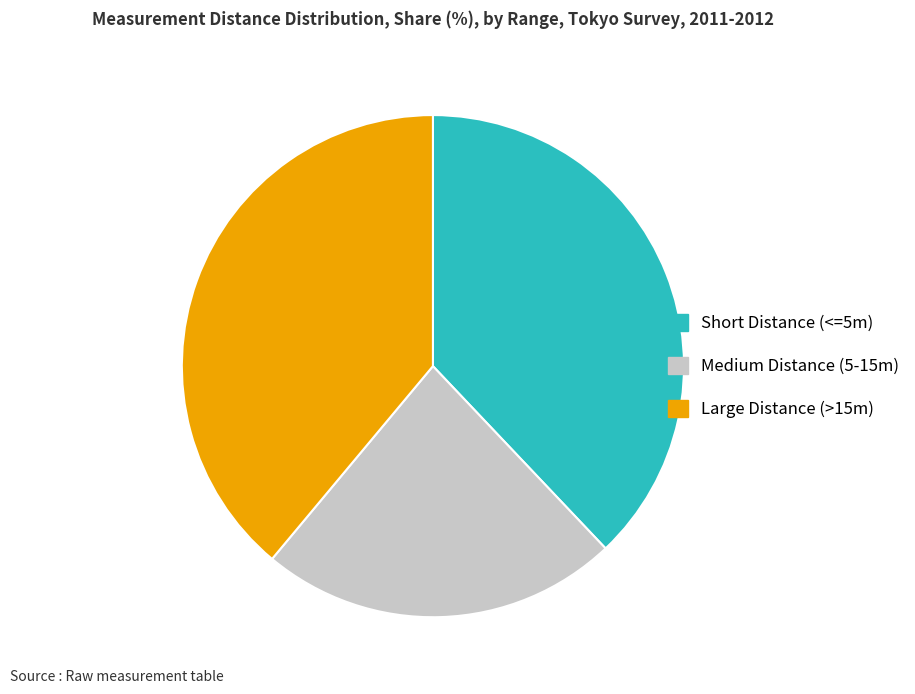

How many slices are in this pie chart?

3